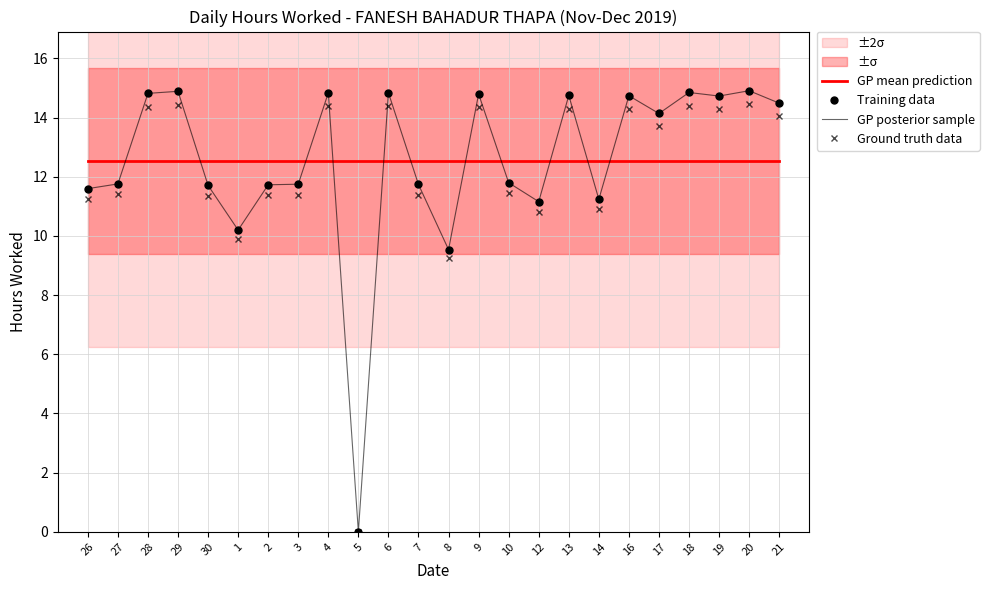

At which category is the sum across all series the highest?

20